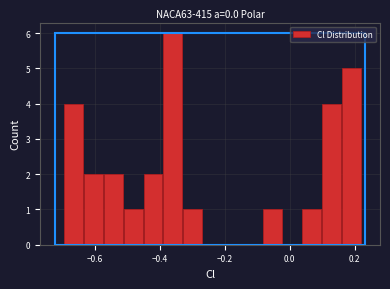

Read against the x-axis, roughly where is the centre of the tallest bar?

-0.36